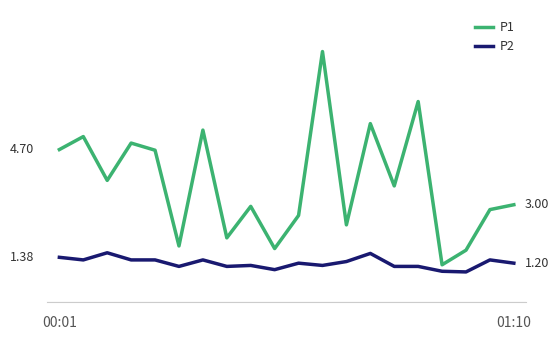

Does the chart display data point markers on the line(s)?

No